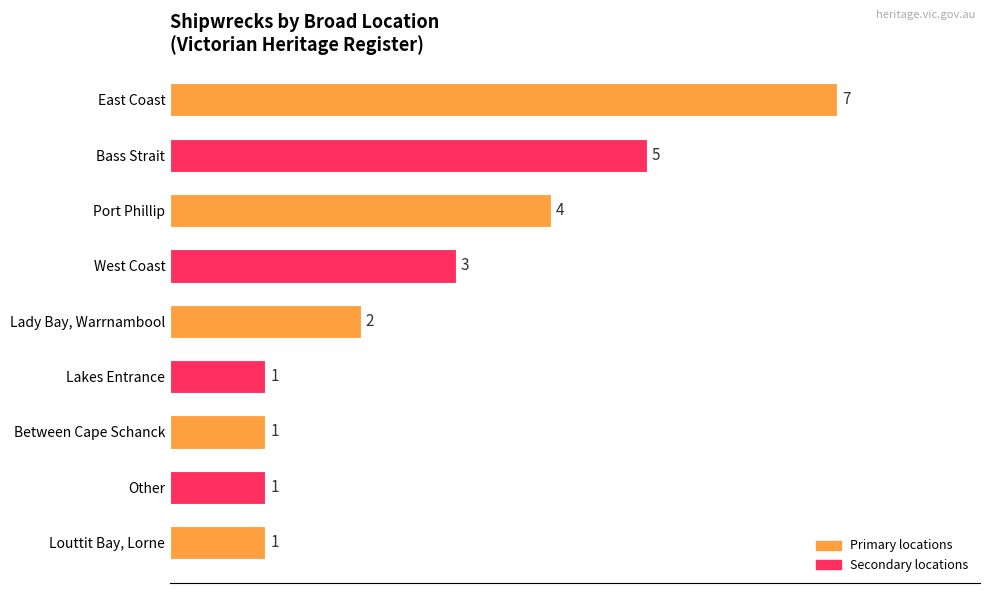

At which label is the value closest to 4?

Port Phillip